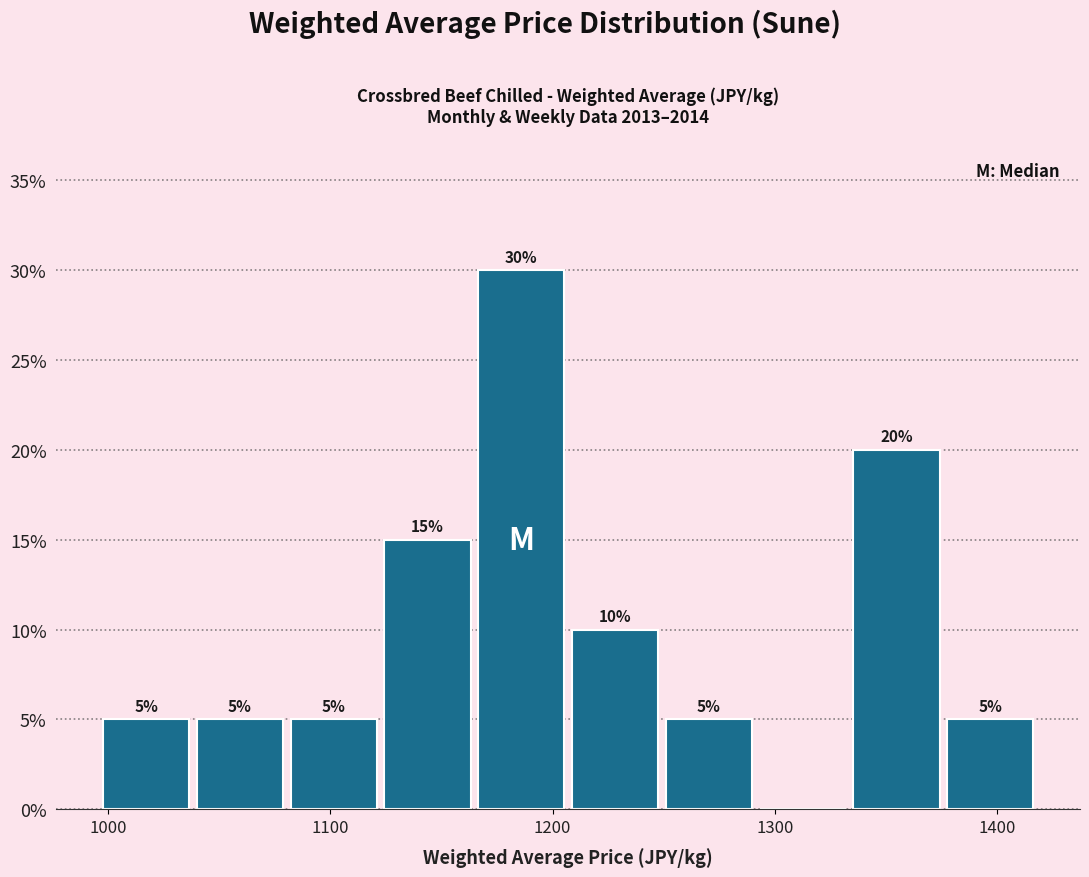

Which range on the x-axis has the tallest bar?

1160 to 1210